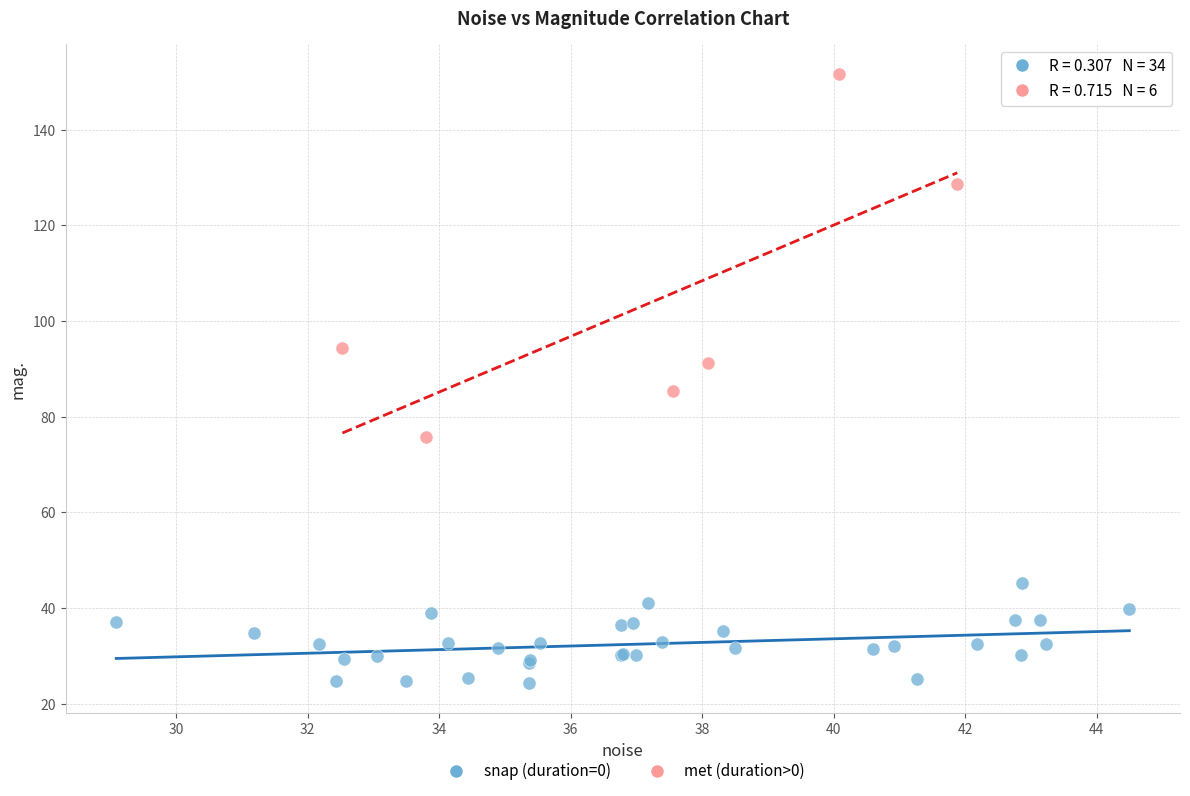

Which series has the largest Y range (max minus min)?

met (duration>0)